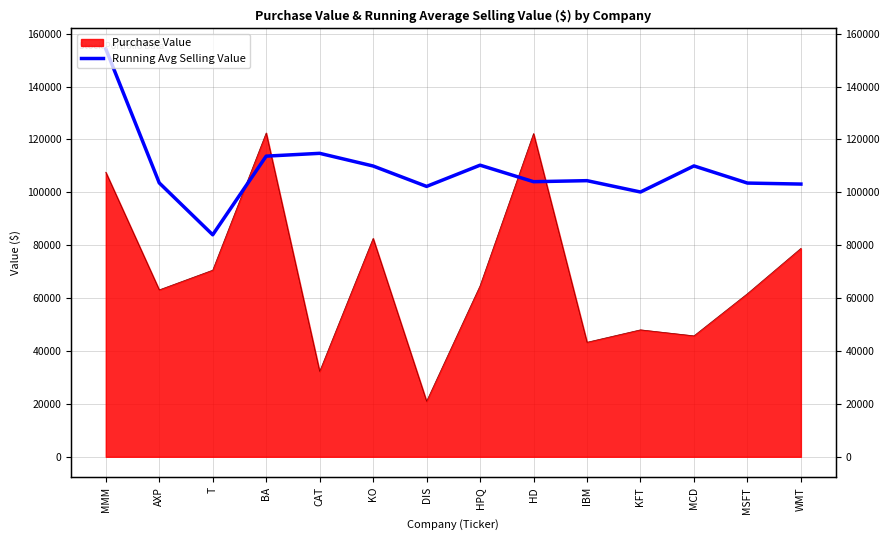

What is the value of the 5th point from the left?

114762.5